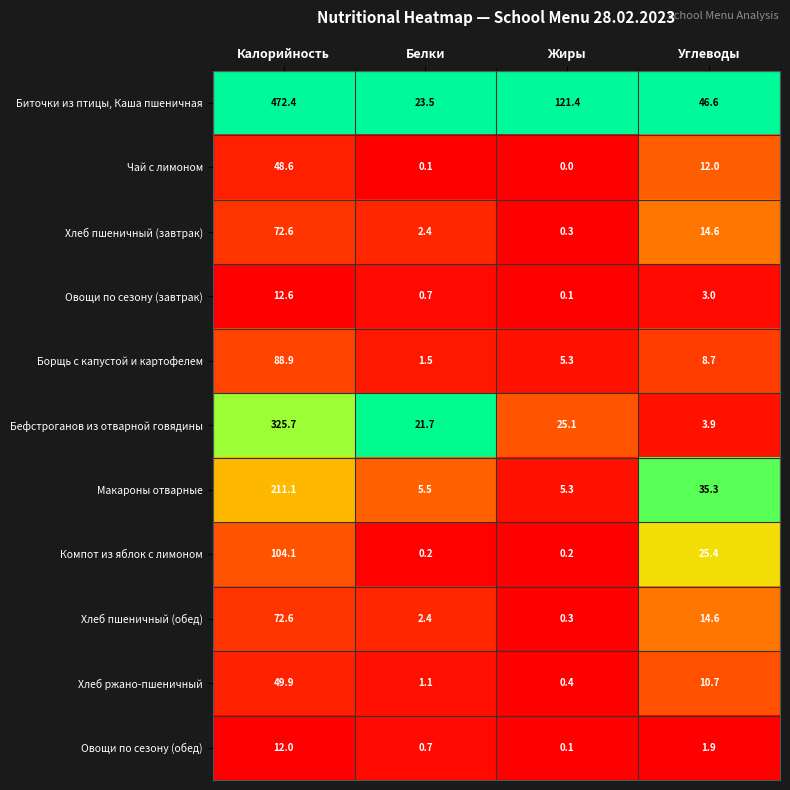

At which category does the chart reach its minimum across all series?

Жиры